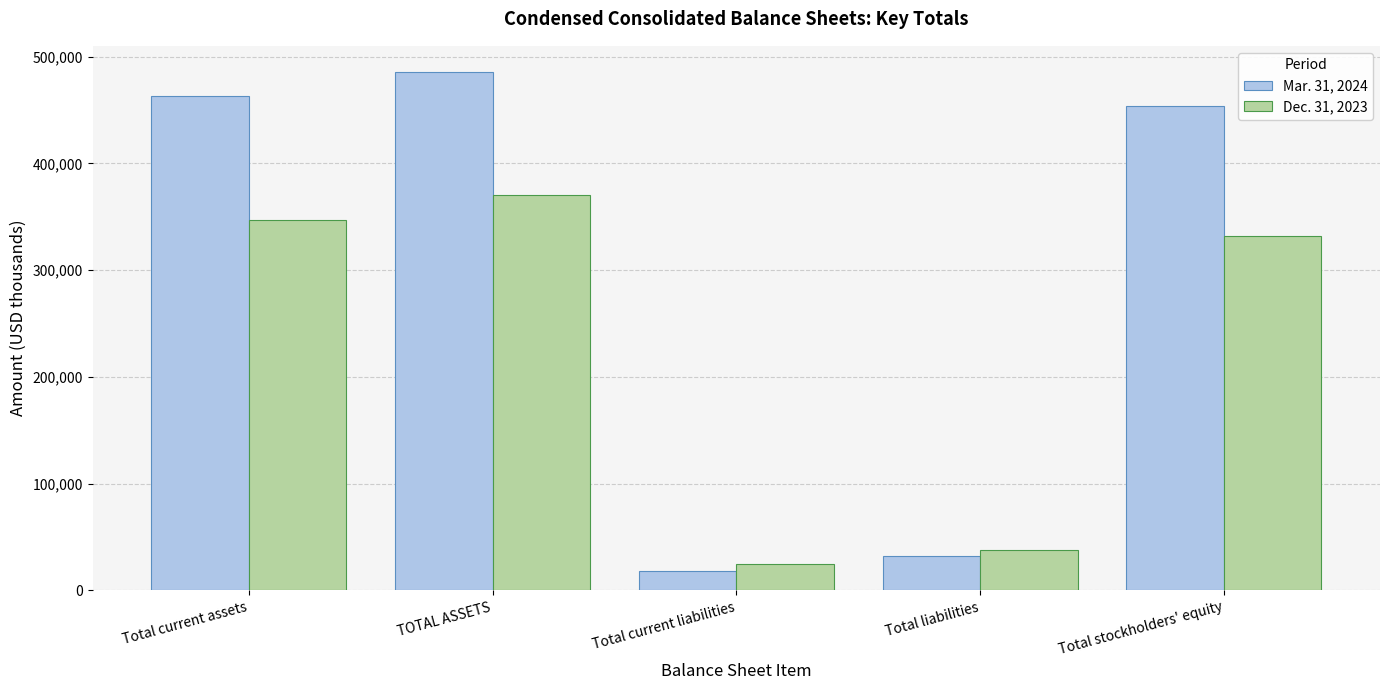

Reading left to right, extract all data points from this chart.

Mar. 31, 2024: 463126	485819	18718	31872	453947
Dec. 31, 2023: 347293	370025	24373	37812	332213